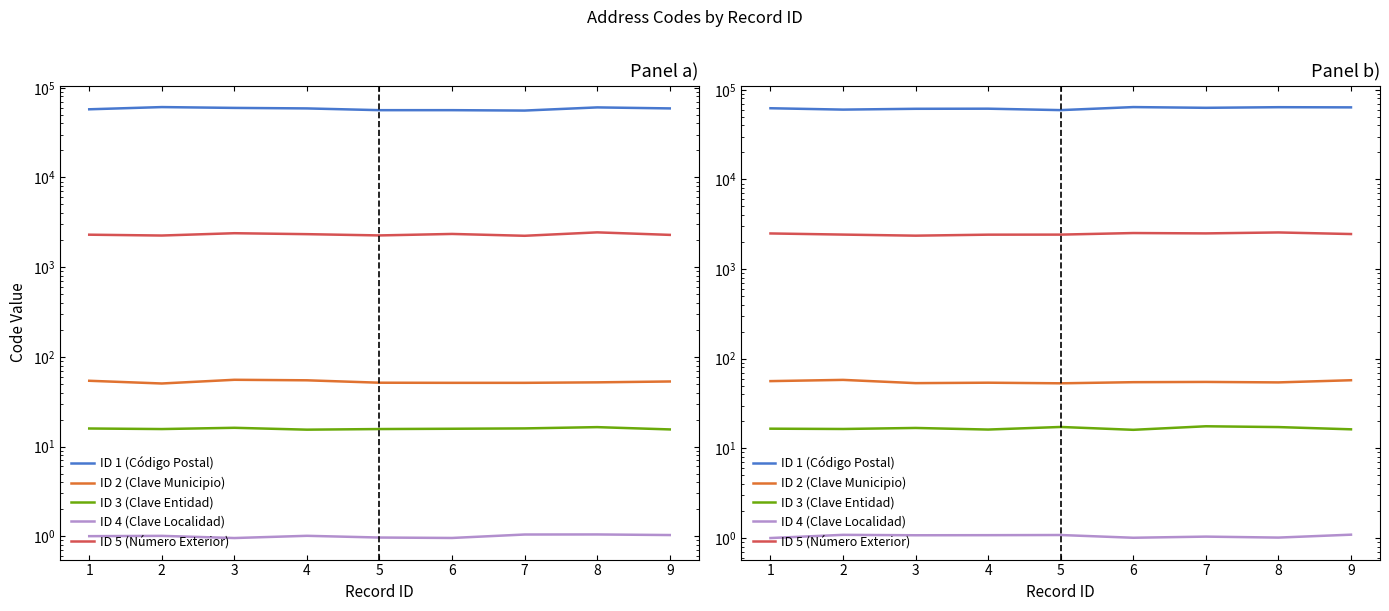

How many lines are shown in the chart?

5